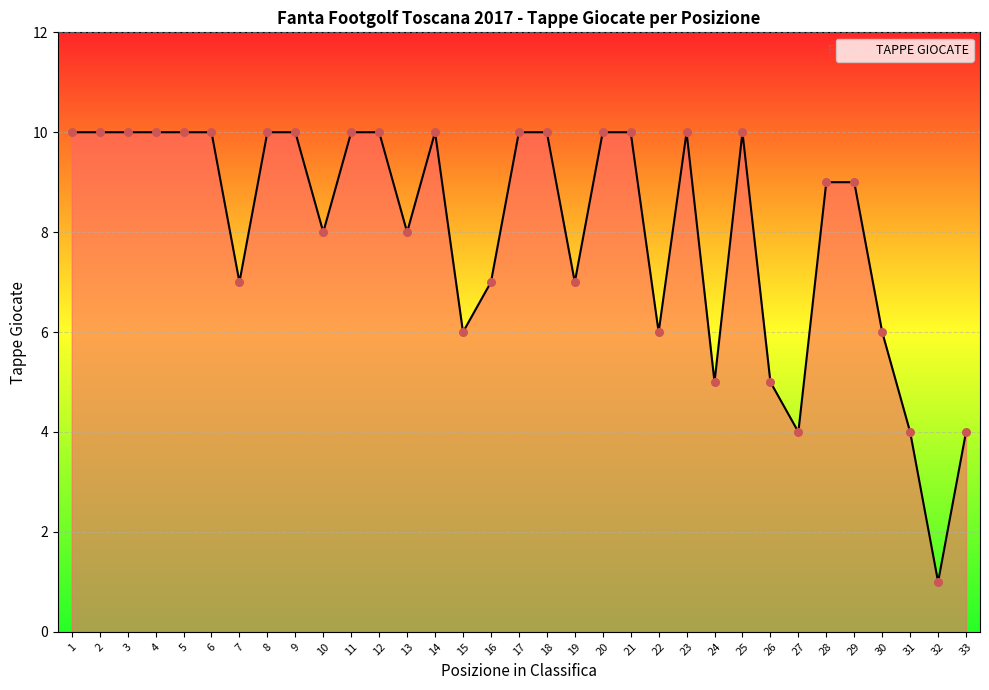

What is the change in value from 16 to 24?

-2